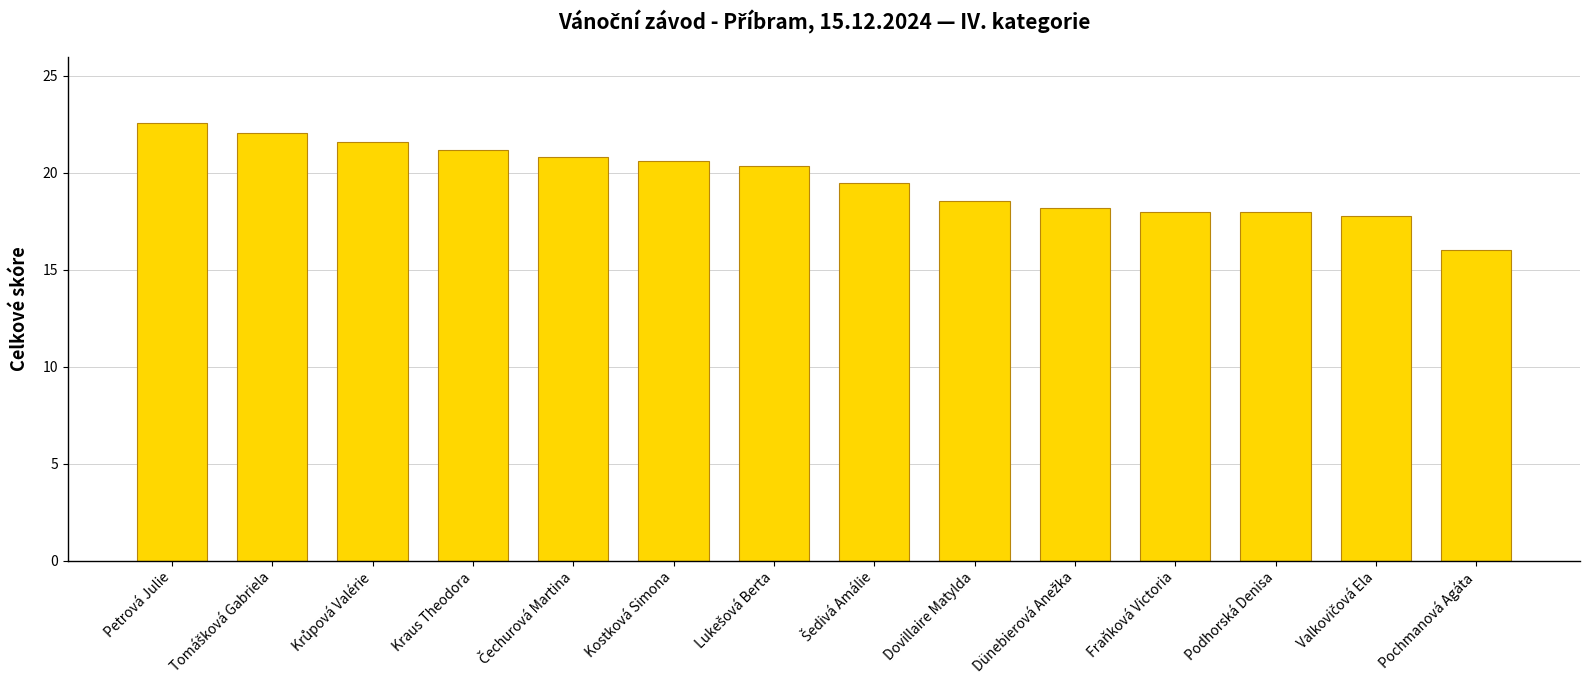

Reading left to right, what are all the values shown in this chart?

22.6	22.1	21.6	21.2	20.8	20.6	20.4	19.5	18.5	18.2	18.0	18.0	17.8	16.0